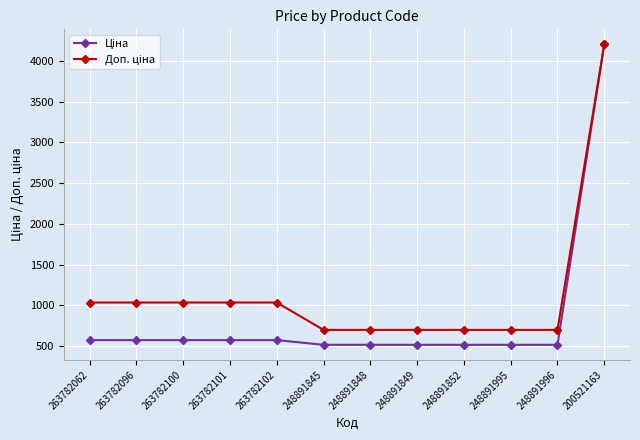

What is the difference between the highest and lowest values at 248891852?

183.2